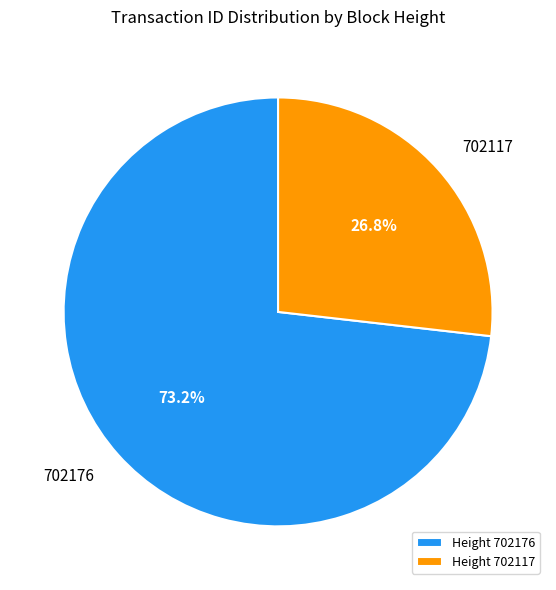

Is there any slice that represents more than half of the pie?

Yes